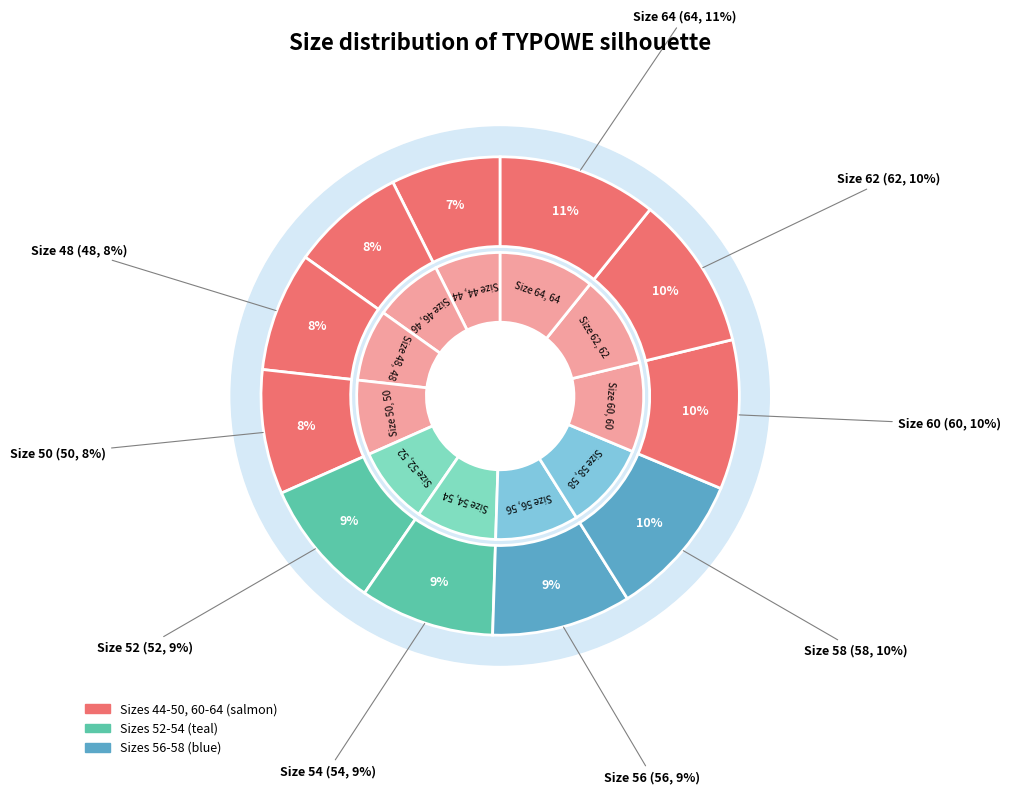

What percentage do 52 and 56 together represent?

18.2%